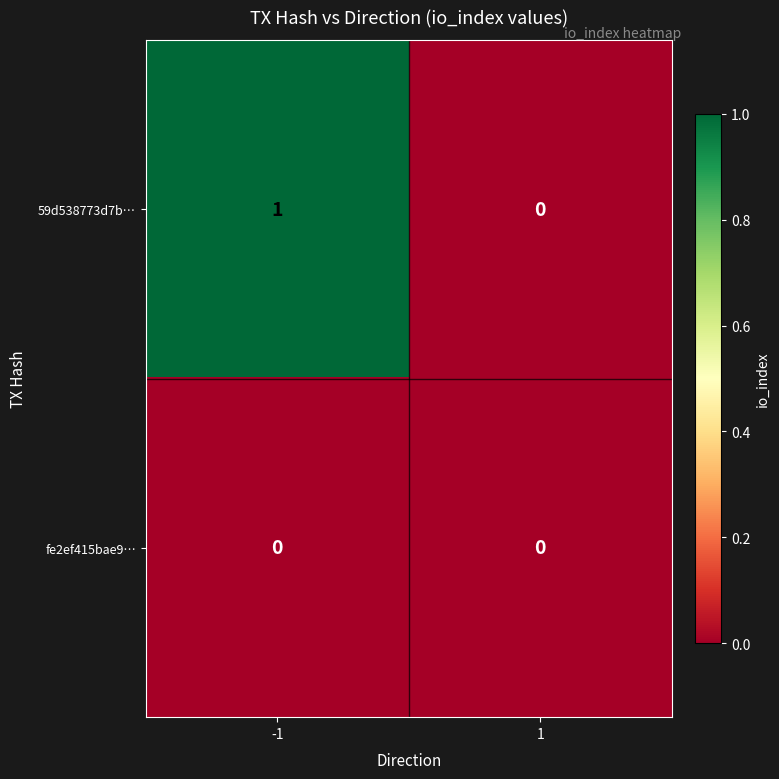

Which series has the largest total across all categories?

59d538773d7b…